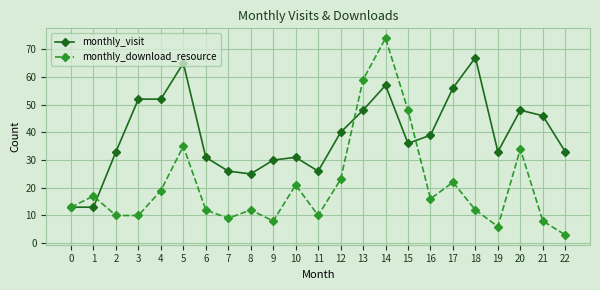

What is the value of the monthly_visit point at the 10th from the left?

30